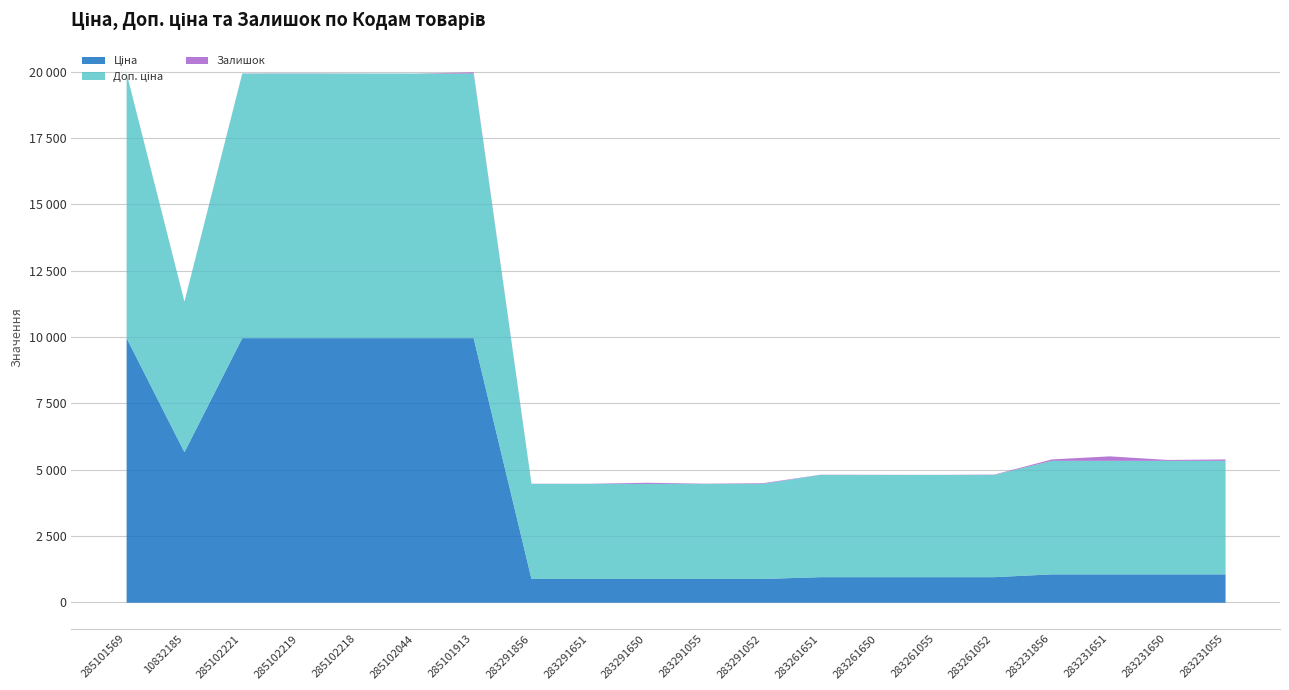

Which series has the largest range (max minus min)?

Ціна